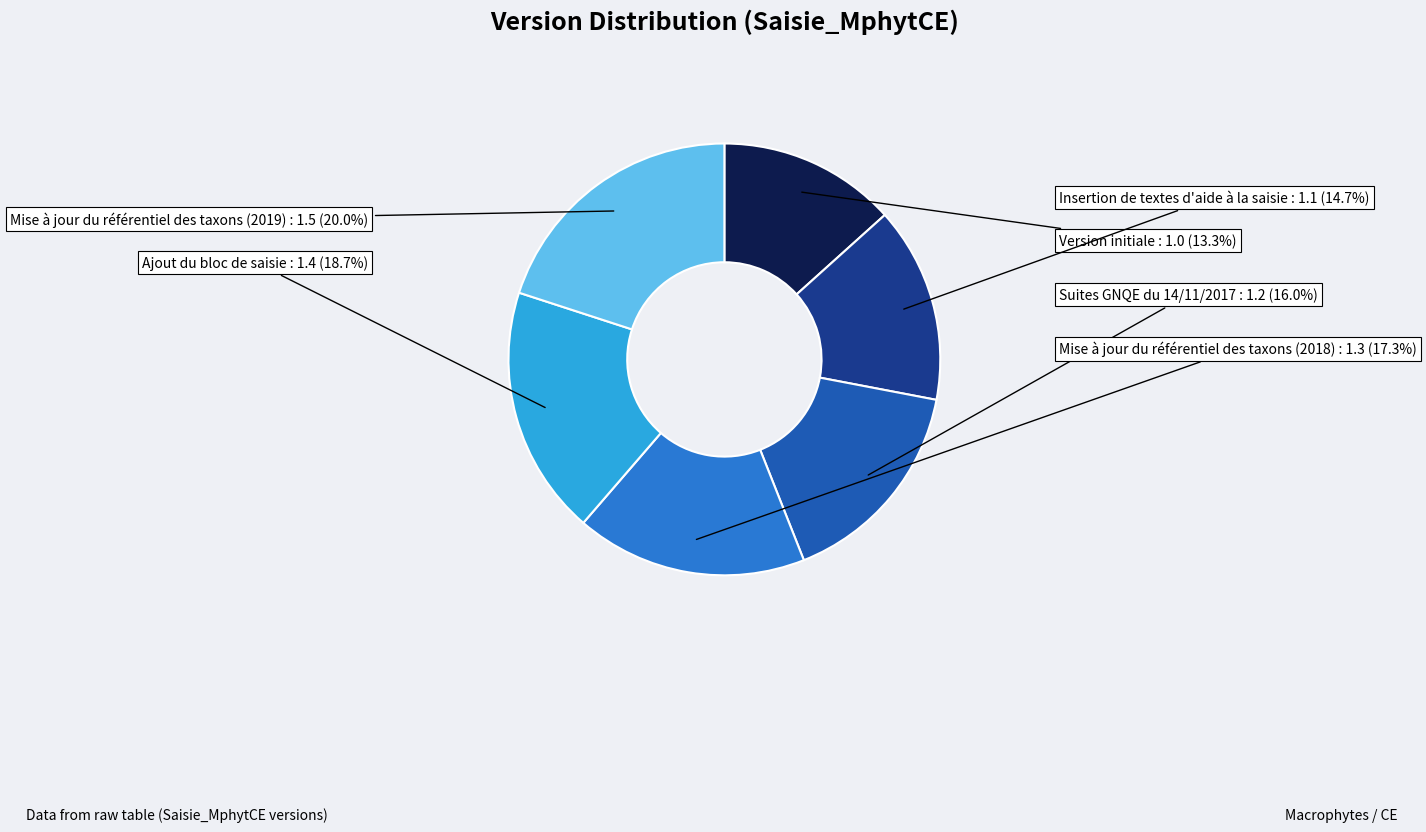

To the nearest percent, what is the combined percentage of Ajout du bloc de saisie and Suites GNQE du 14/11/2017?

35%